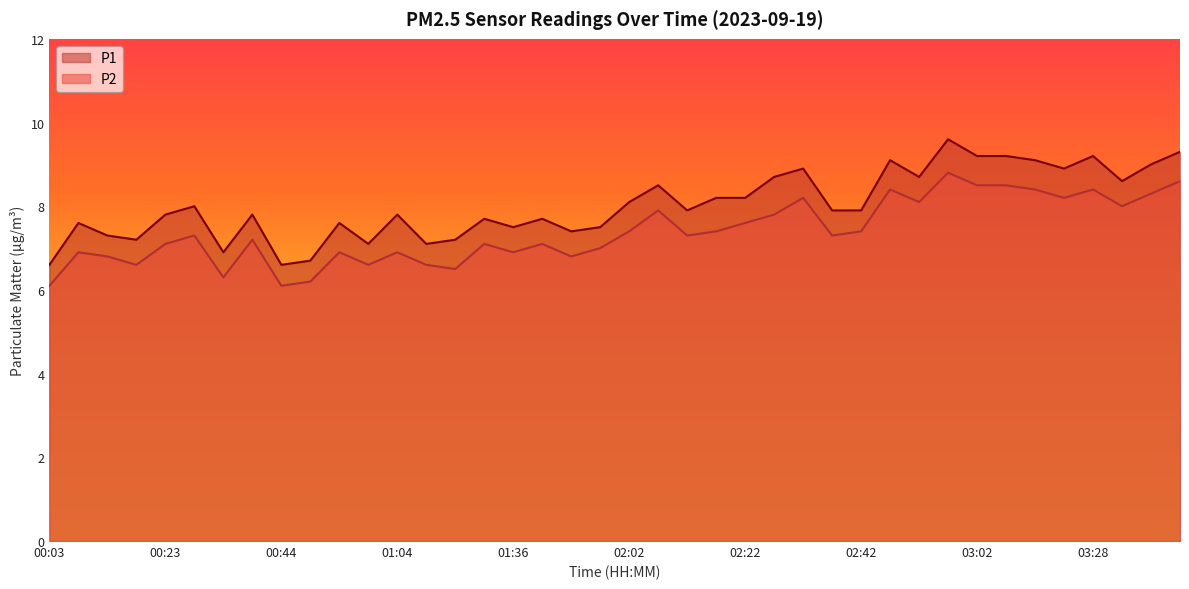

Where is the first local maximum for P2?

00:08